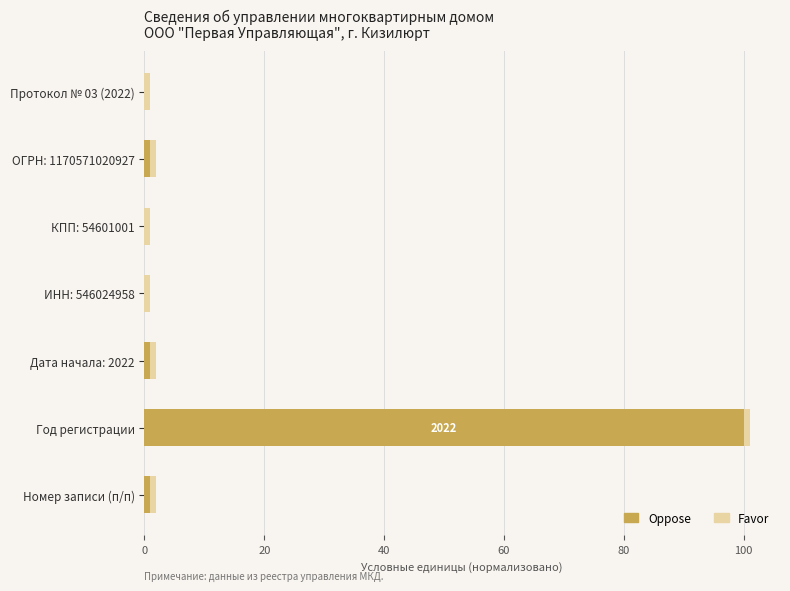

Is it true that Oppose equals 0 at ИНН: 546024958?

True